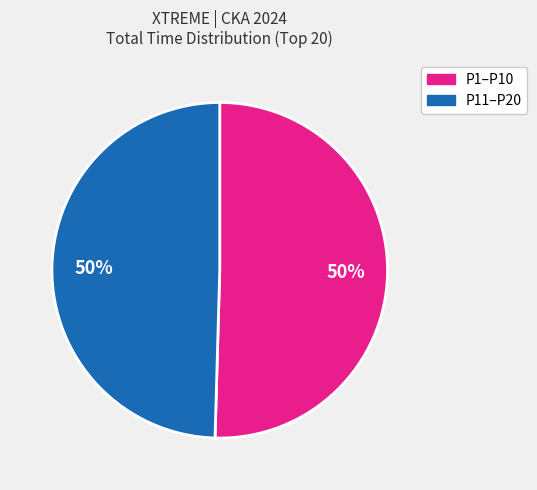

To the nearest percent, what is the average slice percentage?

50%